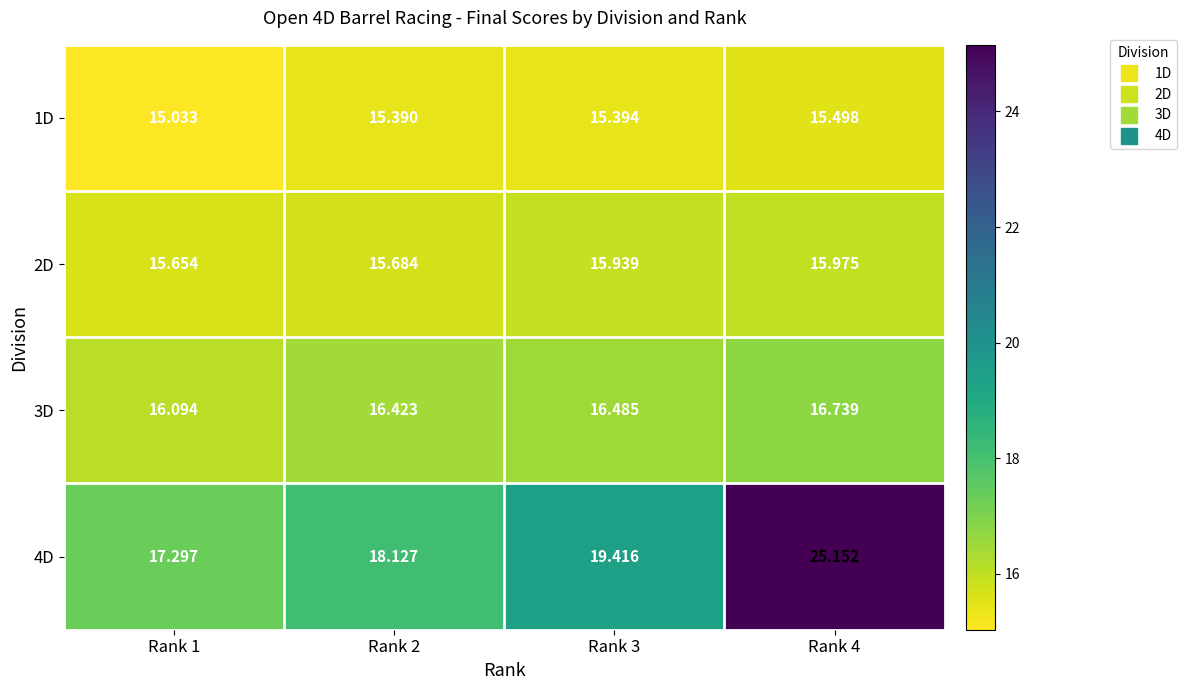

Is the value of 2D at Rank 3 greater than the value of 4D at Rank 1?

No